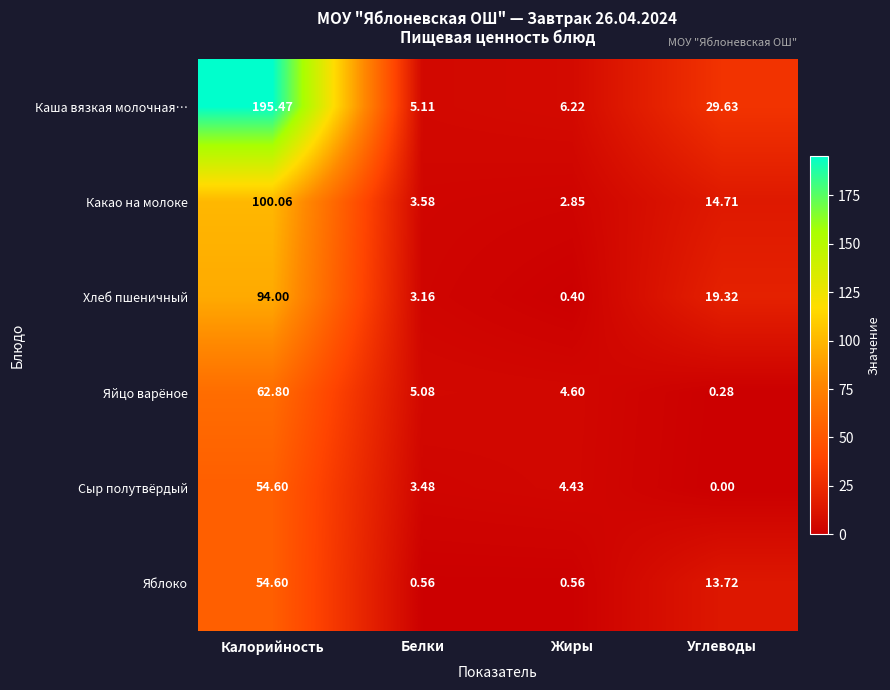

At which label does Яблоко first exceed 13?

Калорийность